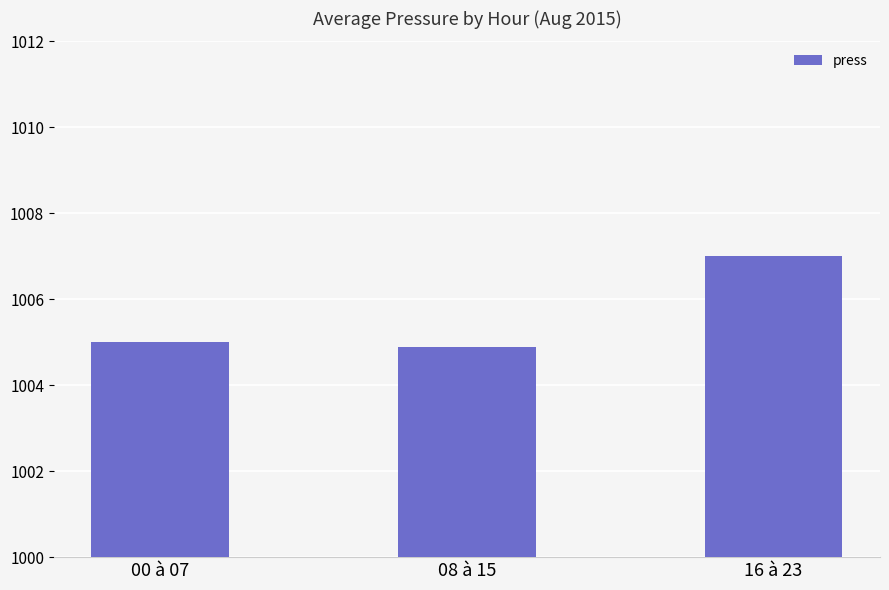

Reading left to right, list all the values displayed in this chart.

00 à 07=1005.0	08 à 15=1004.9	16 à 23=1007.0